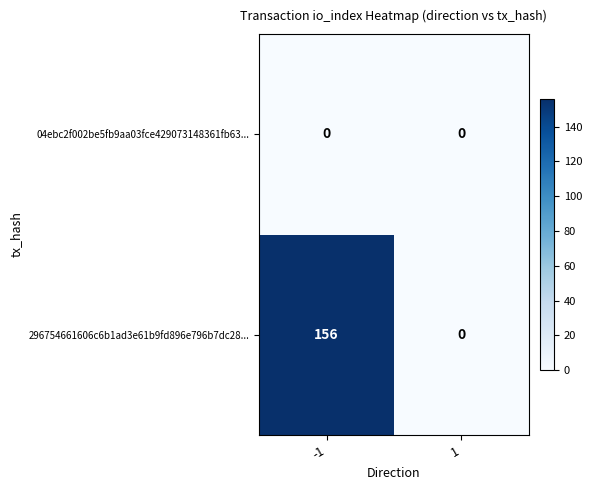

The value of 296754661606c6b1ad3e61b9fd896e796b7dc28... at 1 is -65. True or false?

False